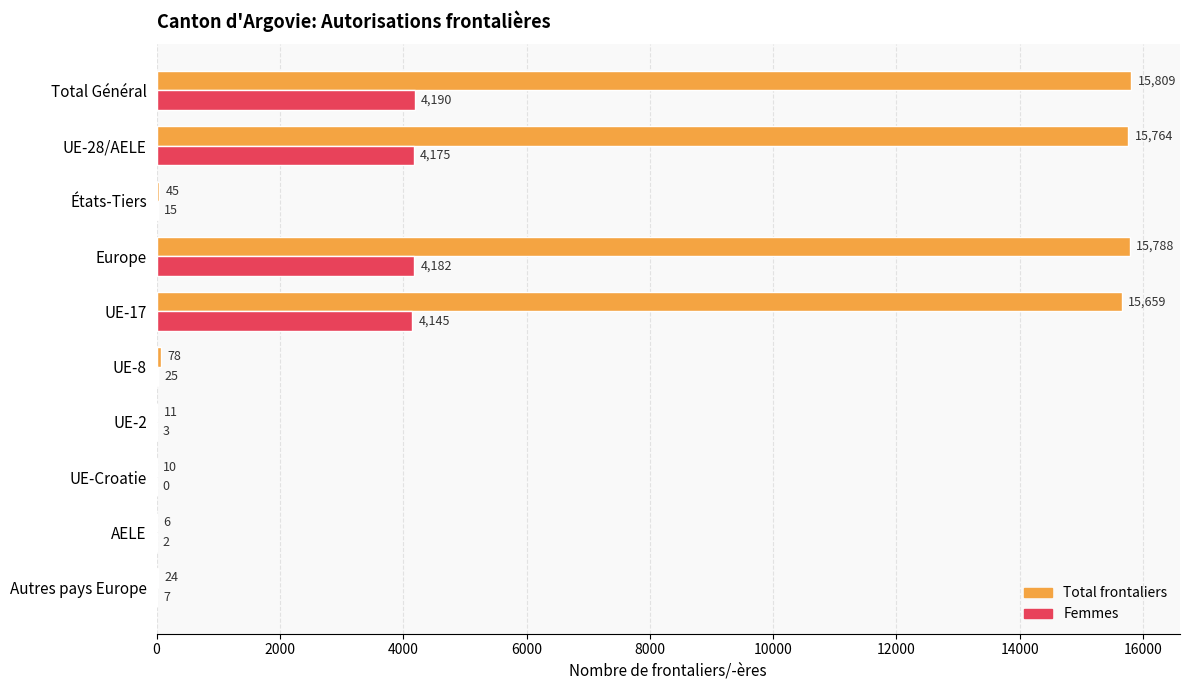

At which label is Total frontaliers closest to 7907?

UE-17